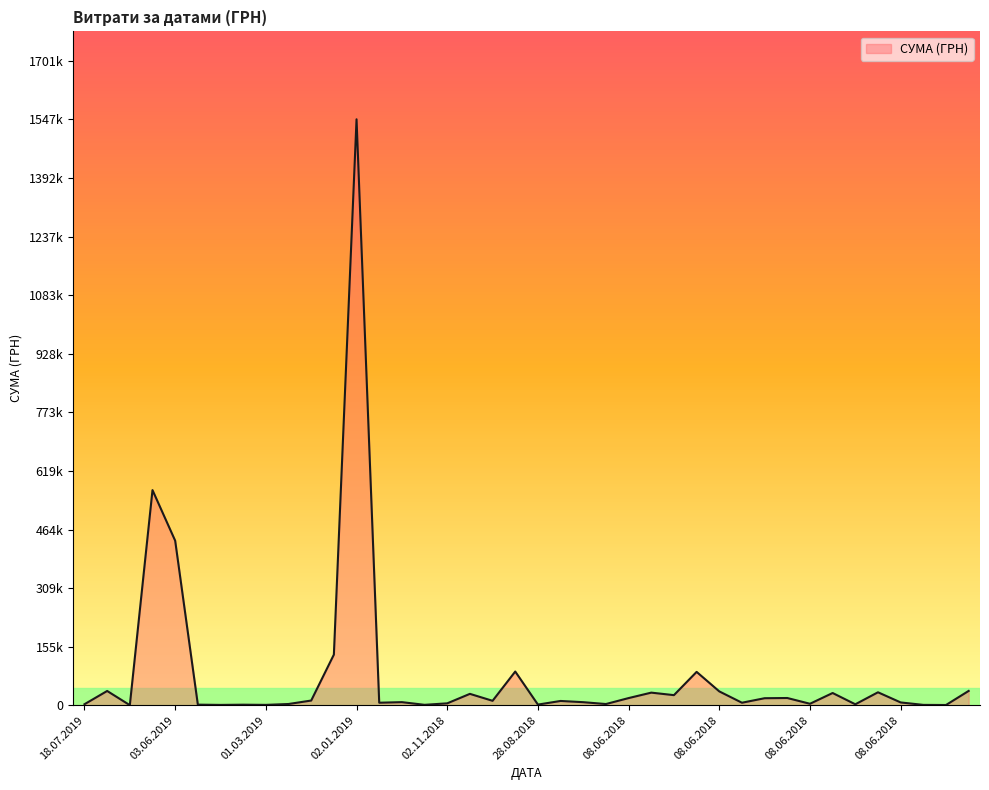

Does the chart have visible grid lines?

No